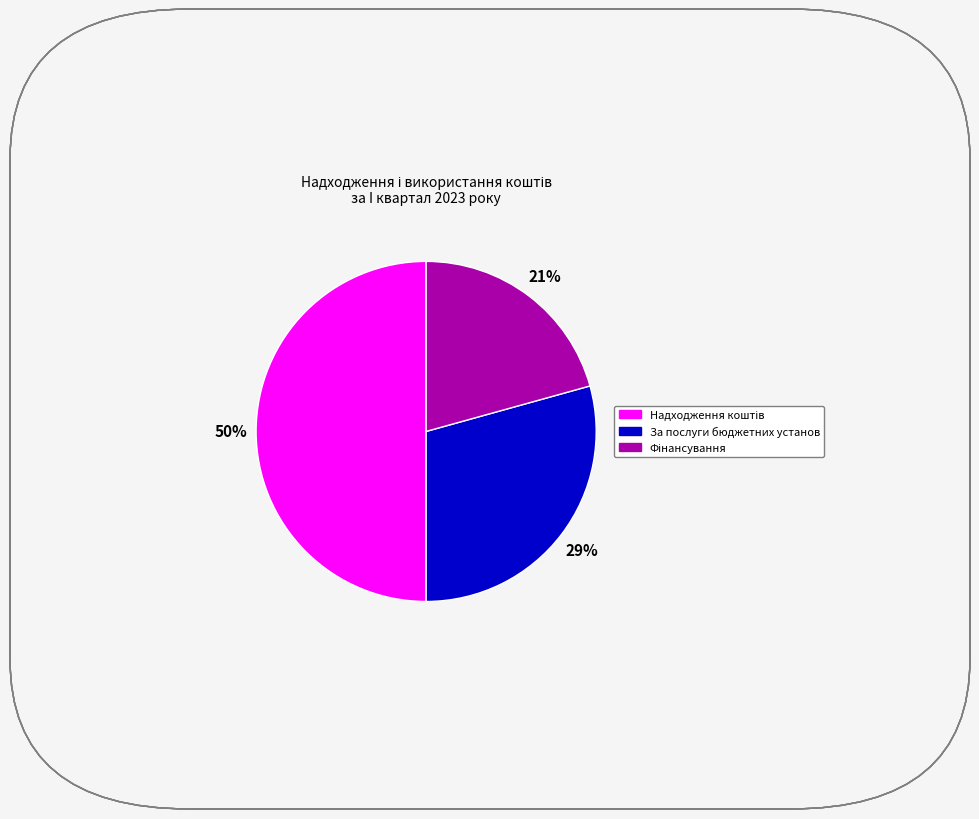

To the nearest percent, what is the difference between the largest and smallest slice percentages?

29%